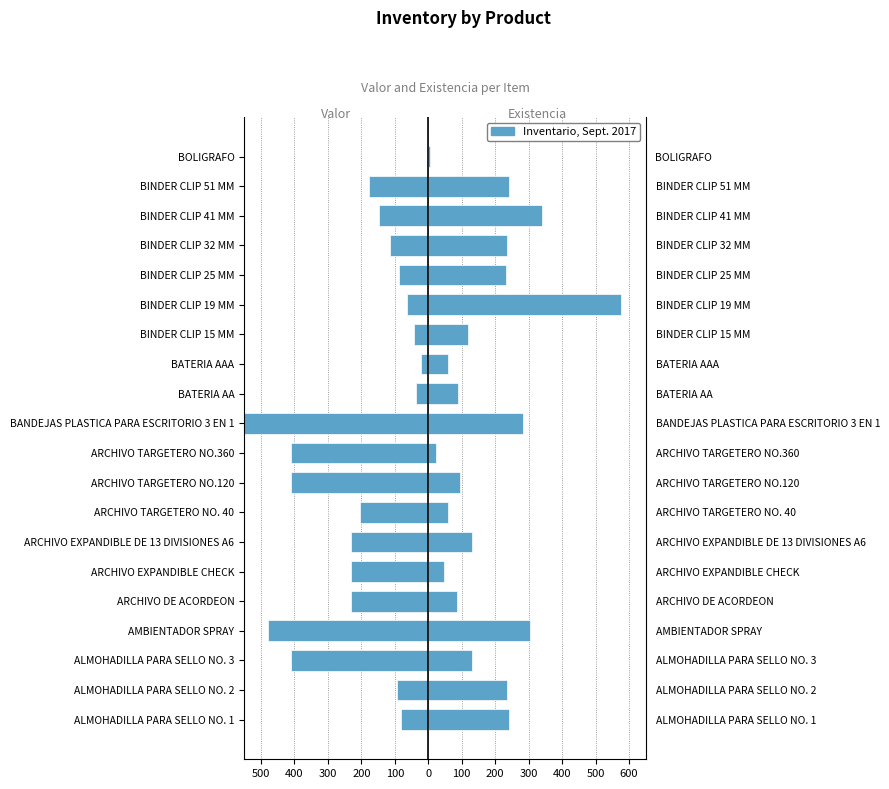

How many data points in Existencia are less than 131?

10